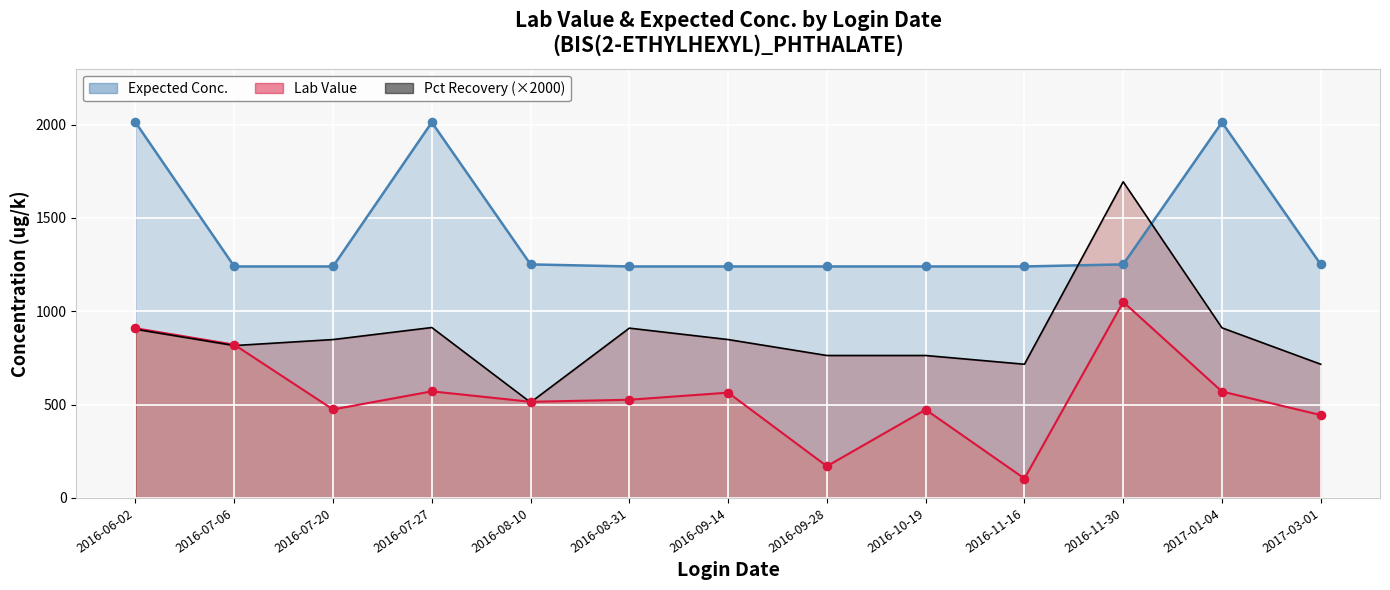

Which series has the largest total across all categories?

Expected Conc.